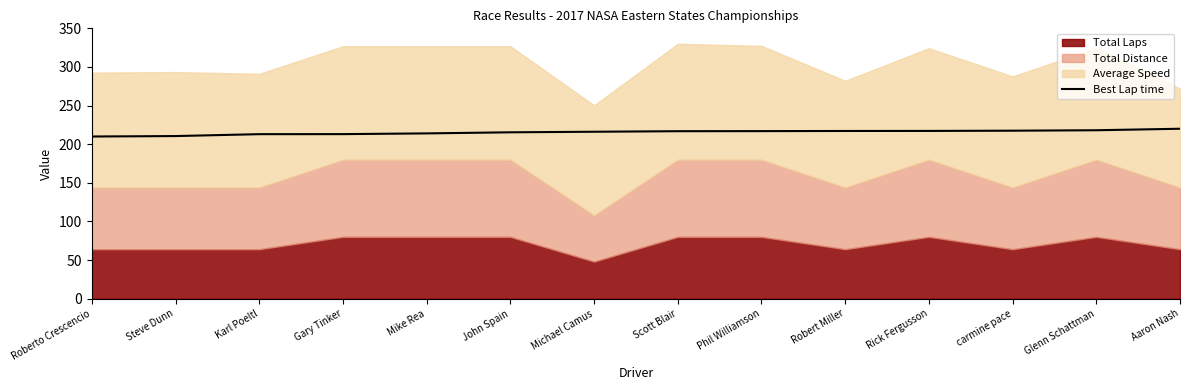

What is the highest value of the Best Lap time series?

220.0